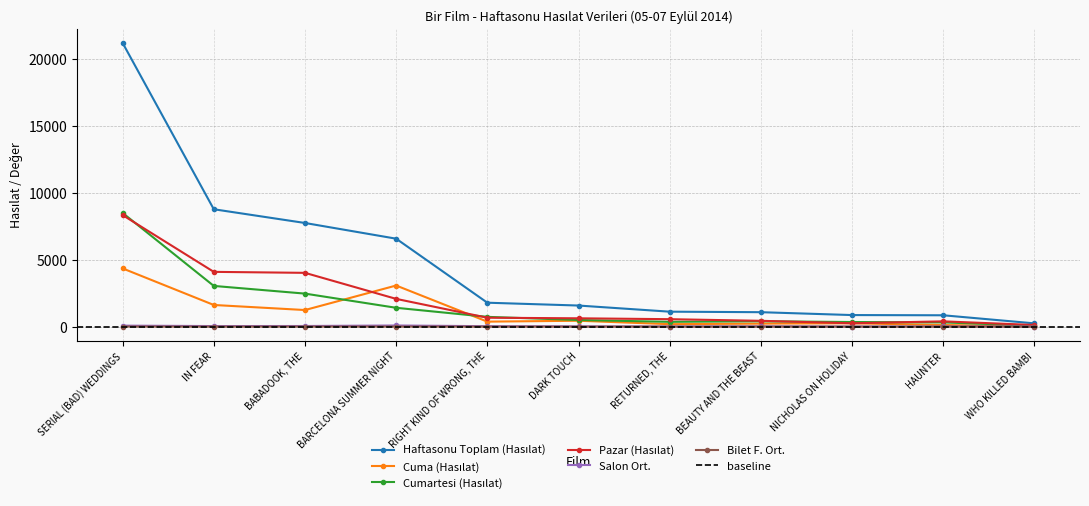

True or false: Cumartesi (Hasılat) and Salon Ort. intersect in this chart.

False